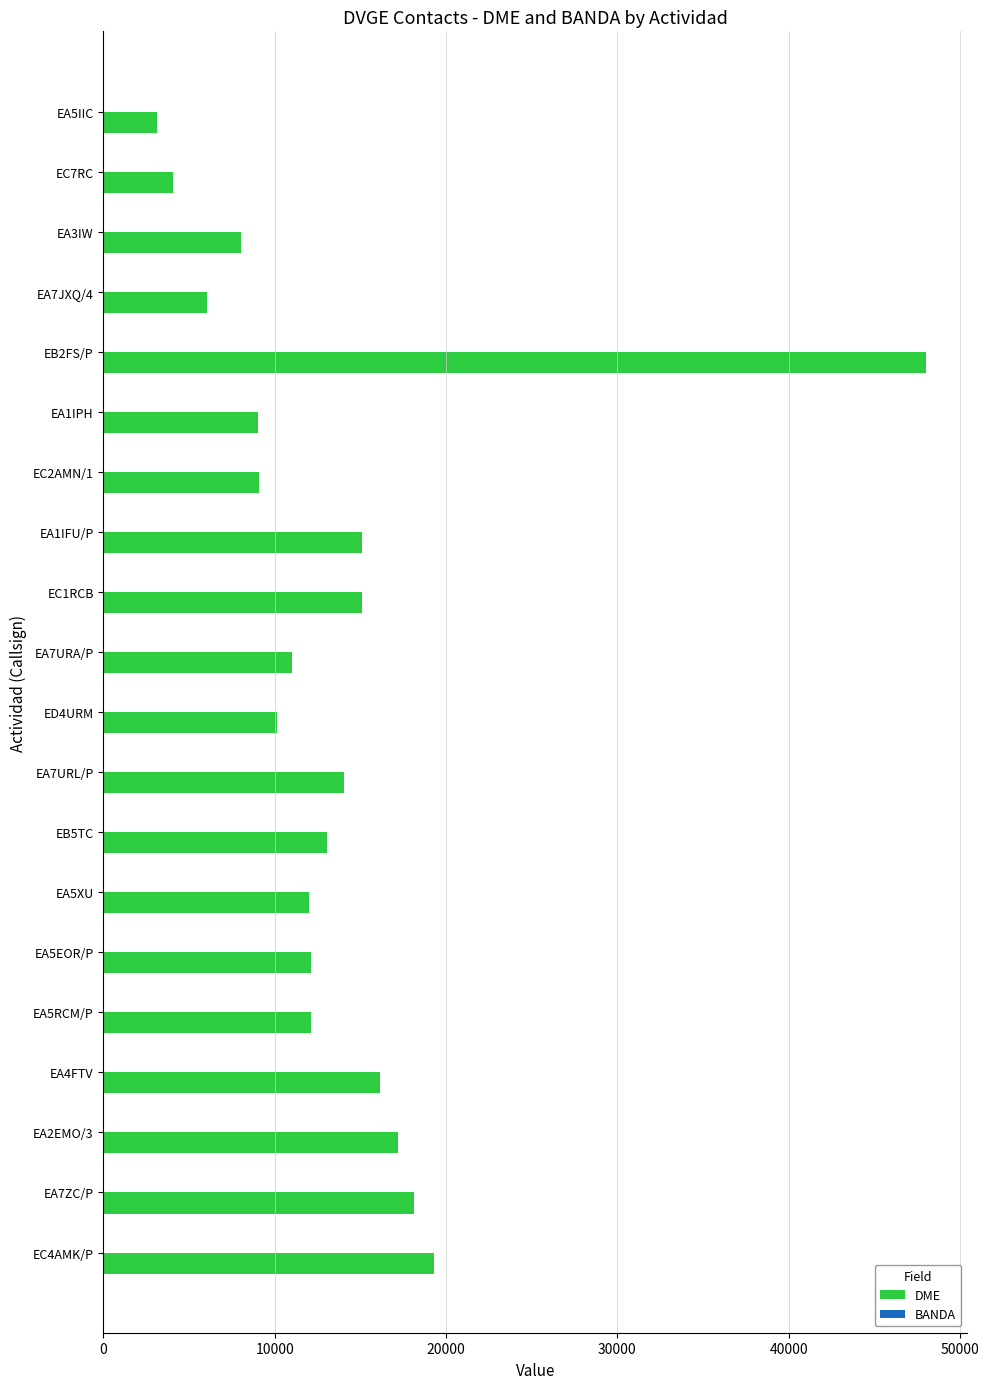

At which category is the sum across all series the highest?

EB2FS/P